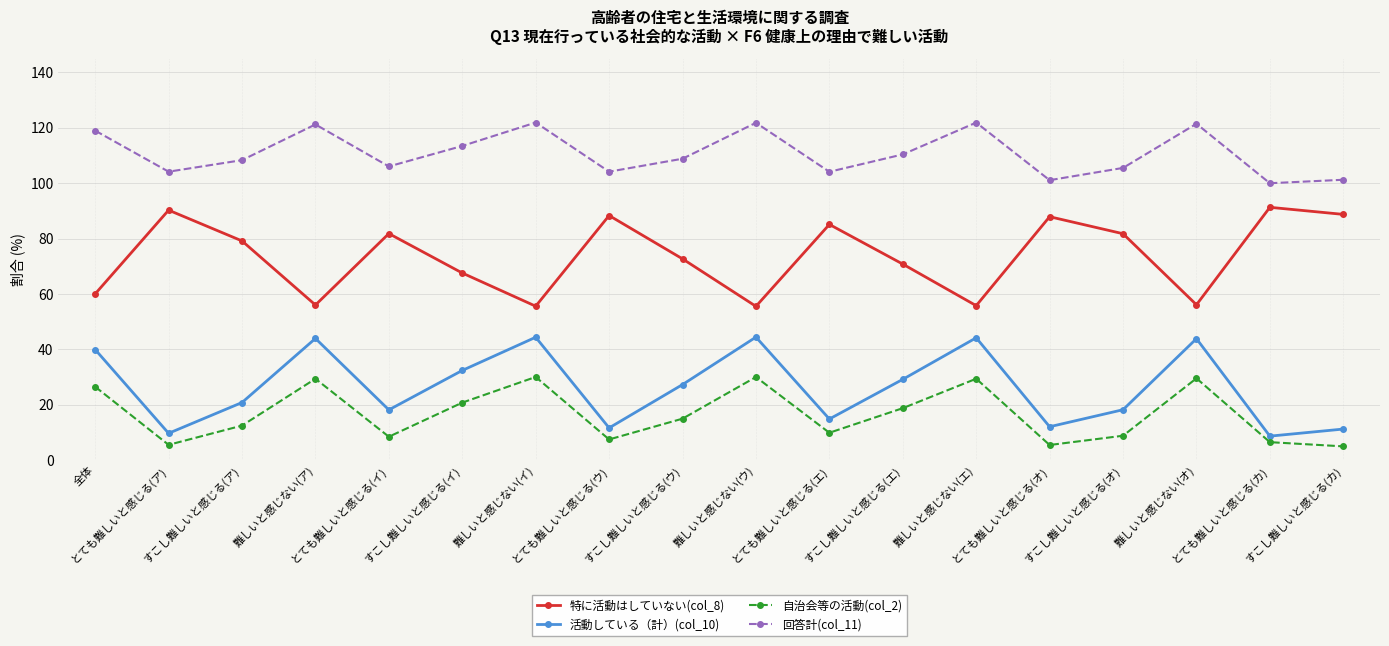

What is the total value across all series at とても難しいと感じる(ア)?

209.7